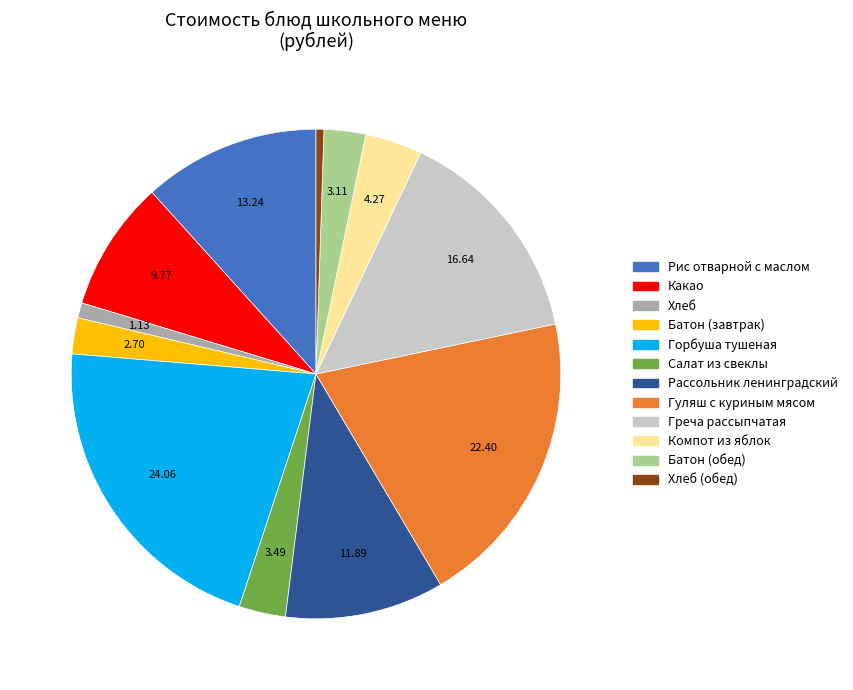

Is there a majority slice in this chart?

No